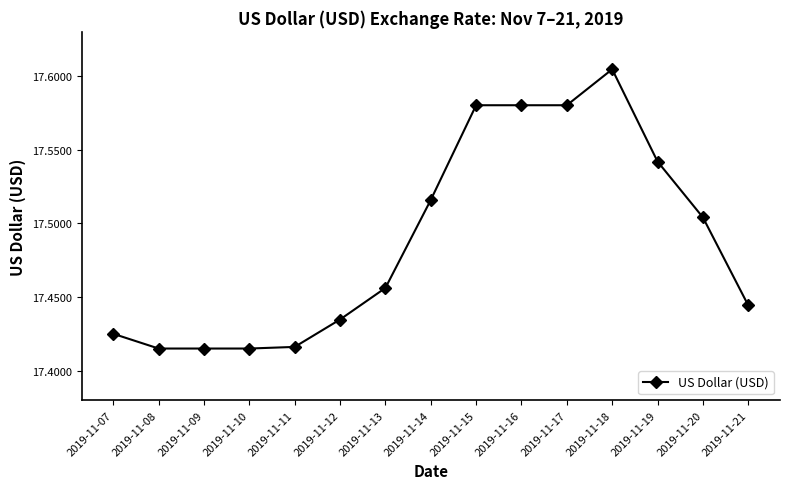

True or false: the data shows 28.9 at 2019-11-19.

False